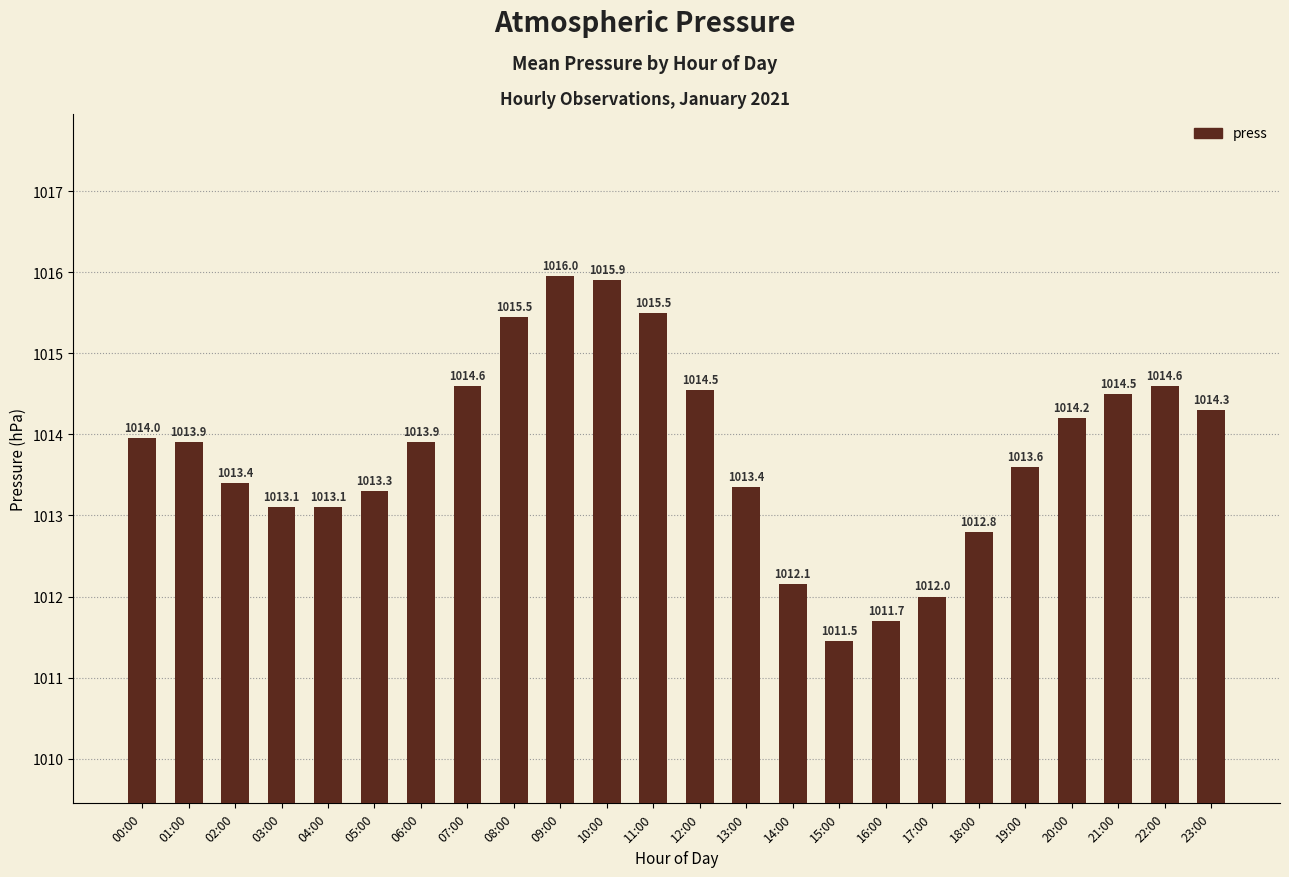

What is the label of the 6th bar from the left?

05:00